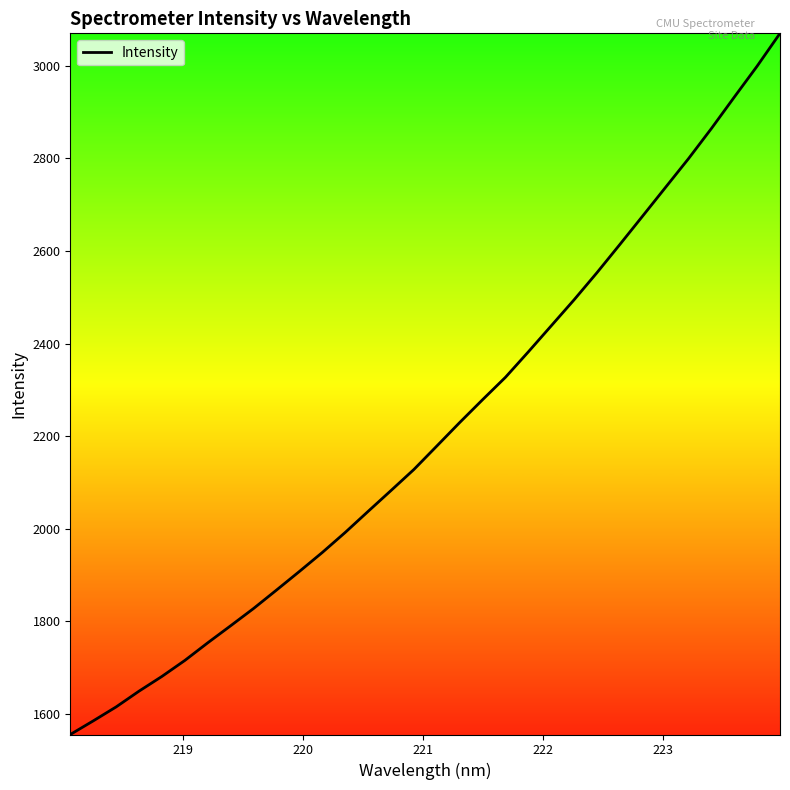

What is the difference between the maximum and minimum values?

1514.4